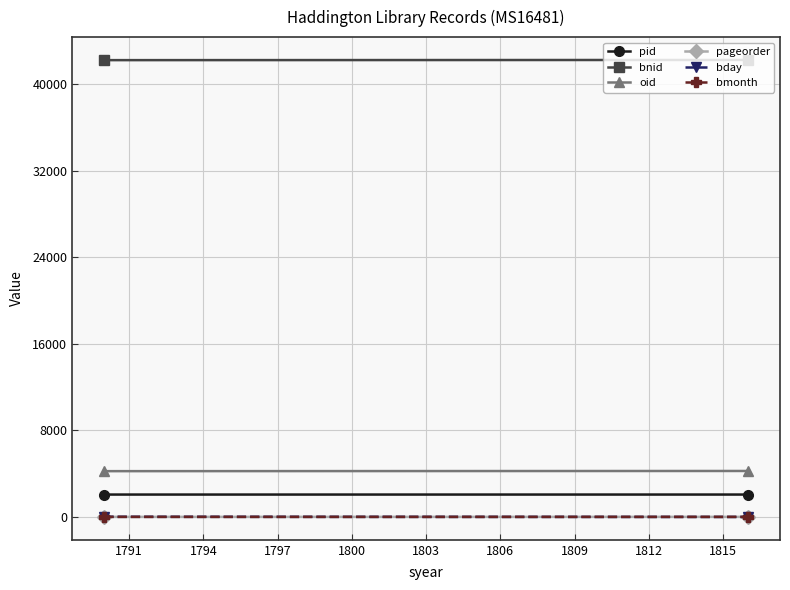

List the series in order of their peak value, lowest first.

bmonth, pageorder, bday, pid, oid, bnid